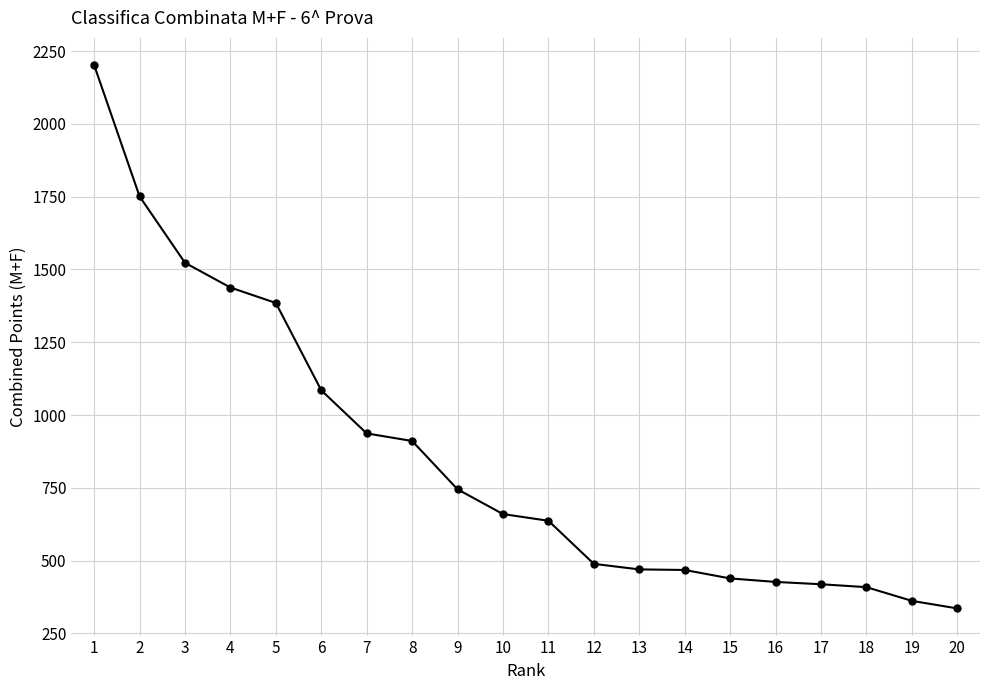

What is the maximum value shown in the chart?

2202